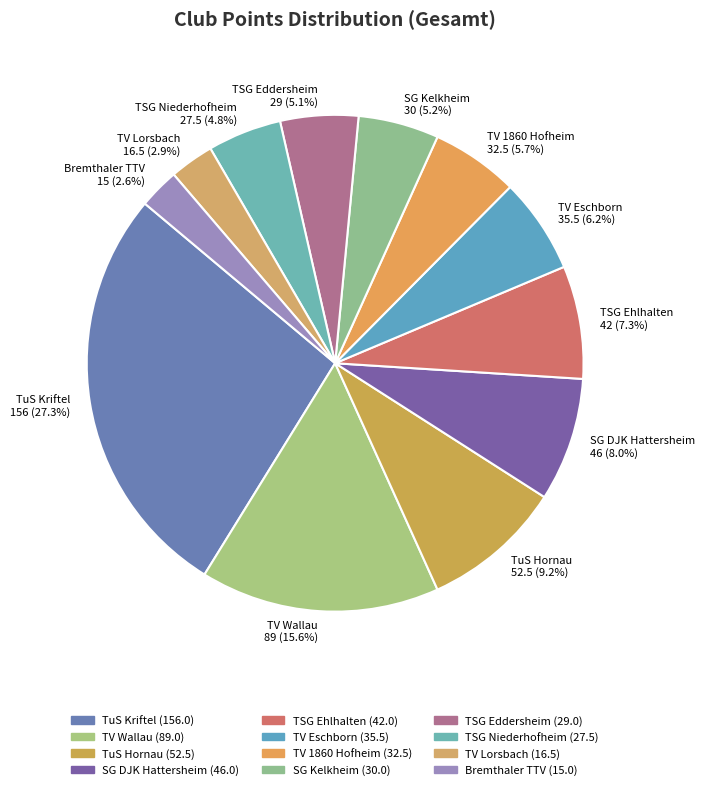

To the nearest percent, what is the combined percentage of TSG Ehlhalten and TSG Eddersheim?

12%